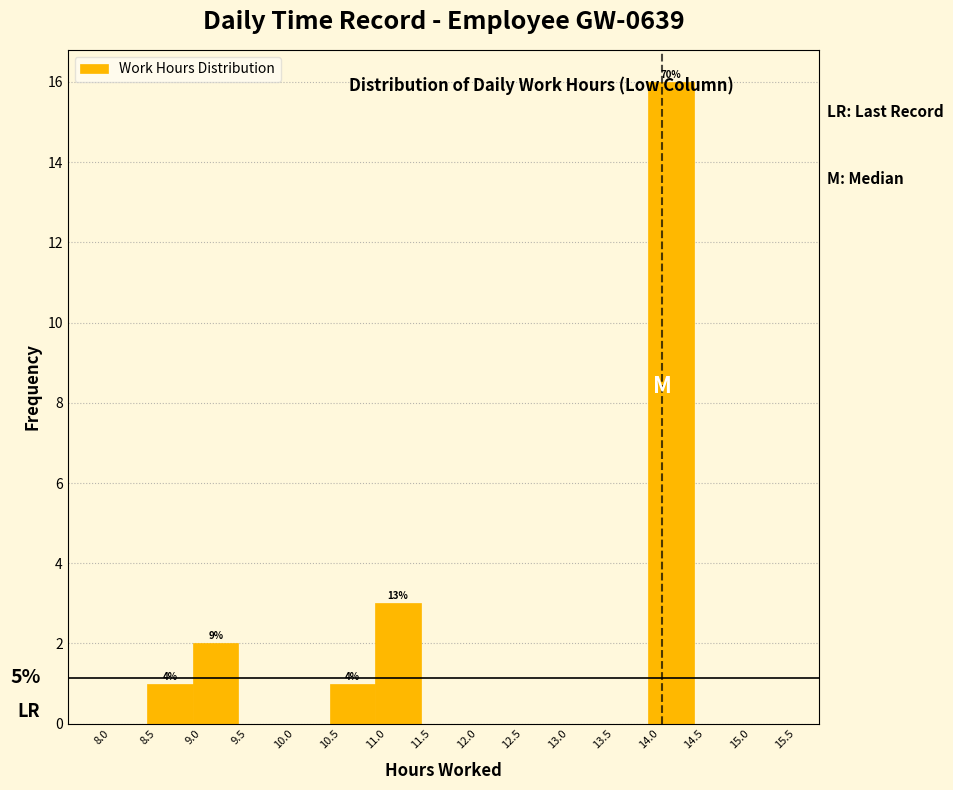

Which range on the x-axis has the tallest bar?

14.0 to 14.5